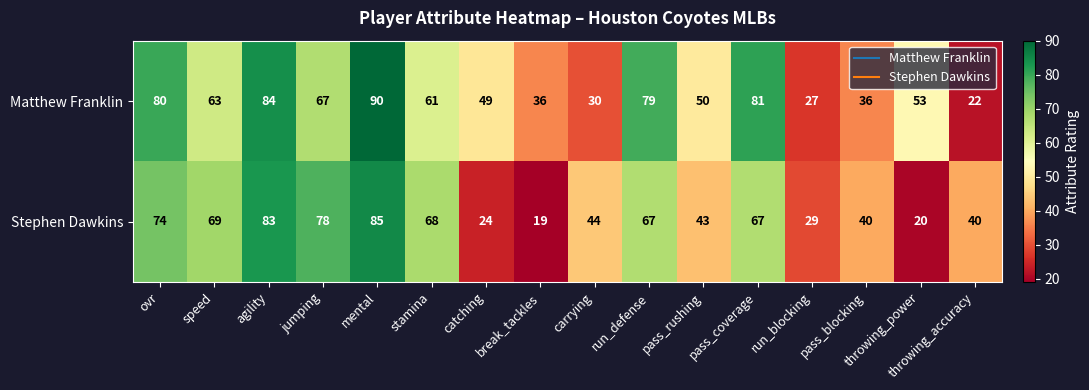

Which series changed the most between speed and run_blocking?

Stephen Dawkins